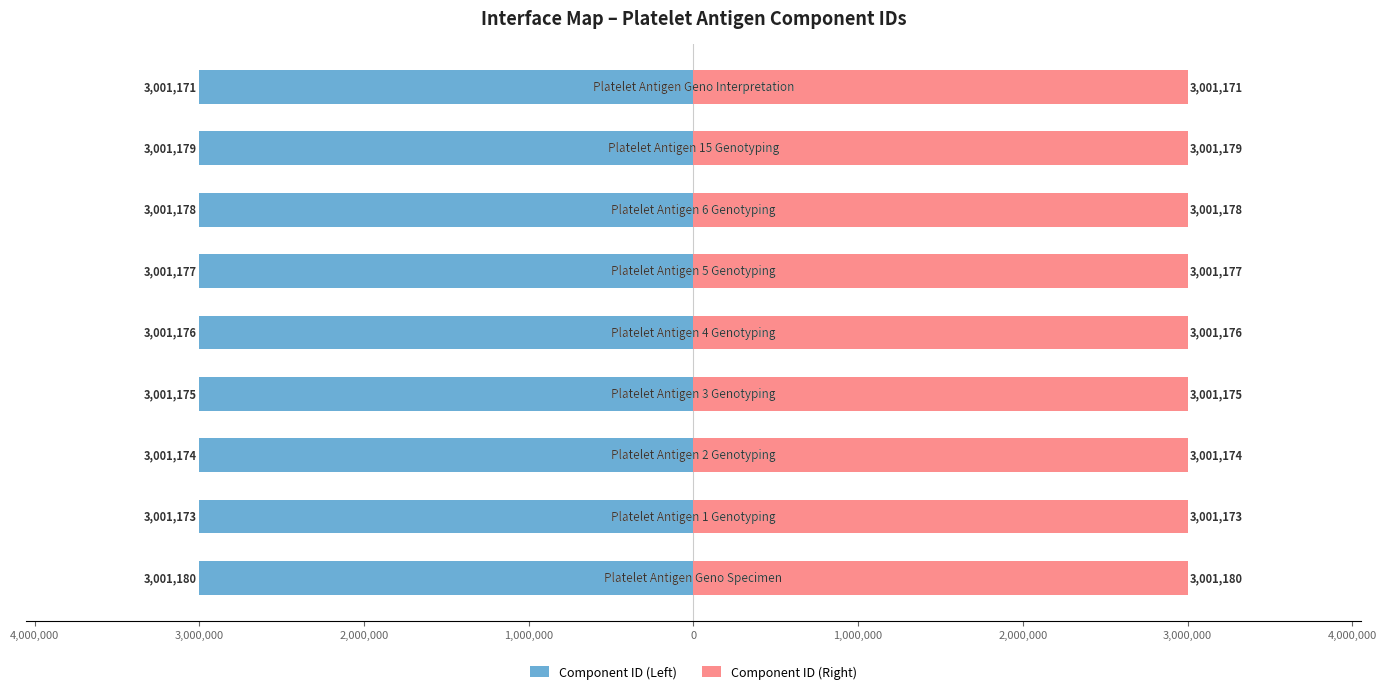

How many groups of bars are there?

9